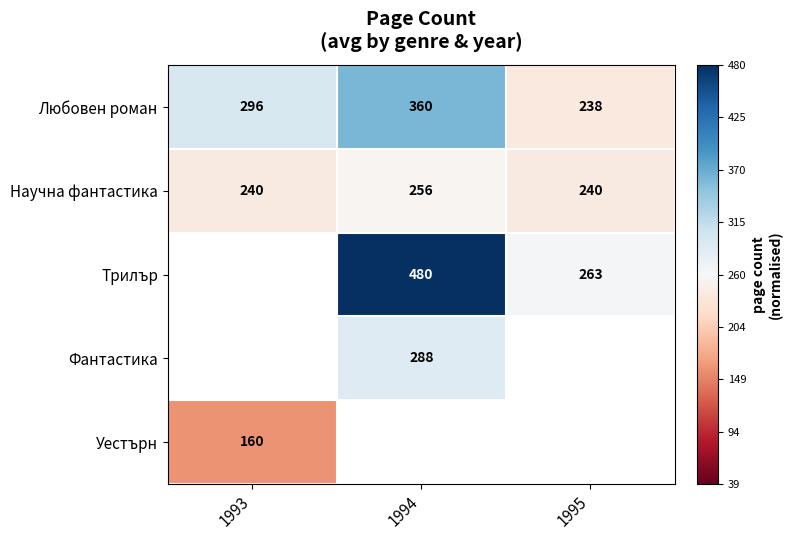

Is the value of Уестърн at 1993 greater than the value of Научна фантастика at 1994?

No